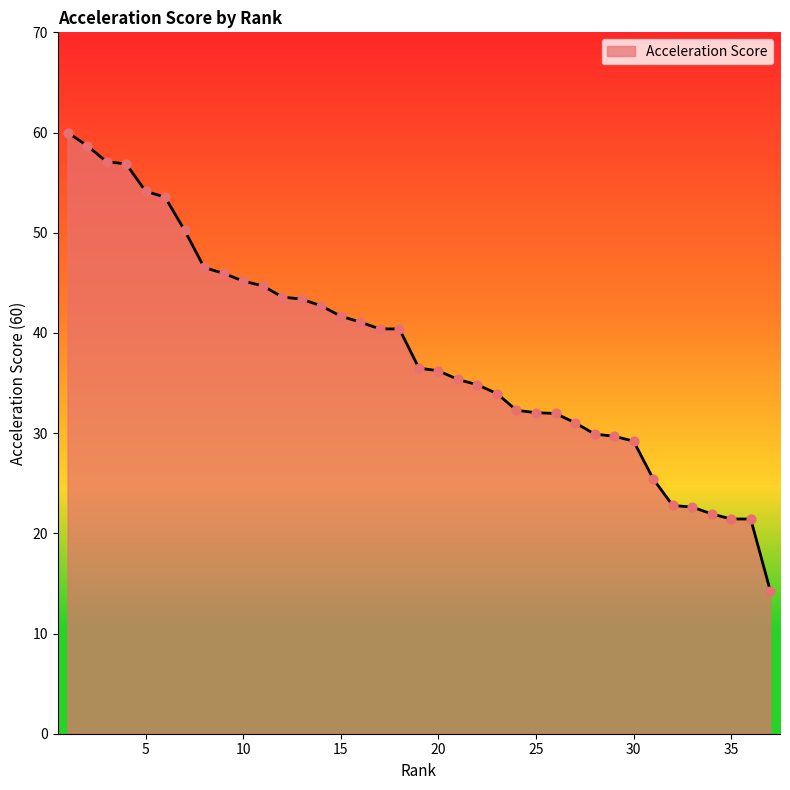

What is the smallest value displayed?

14.3